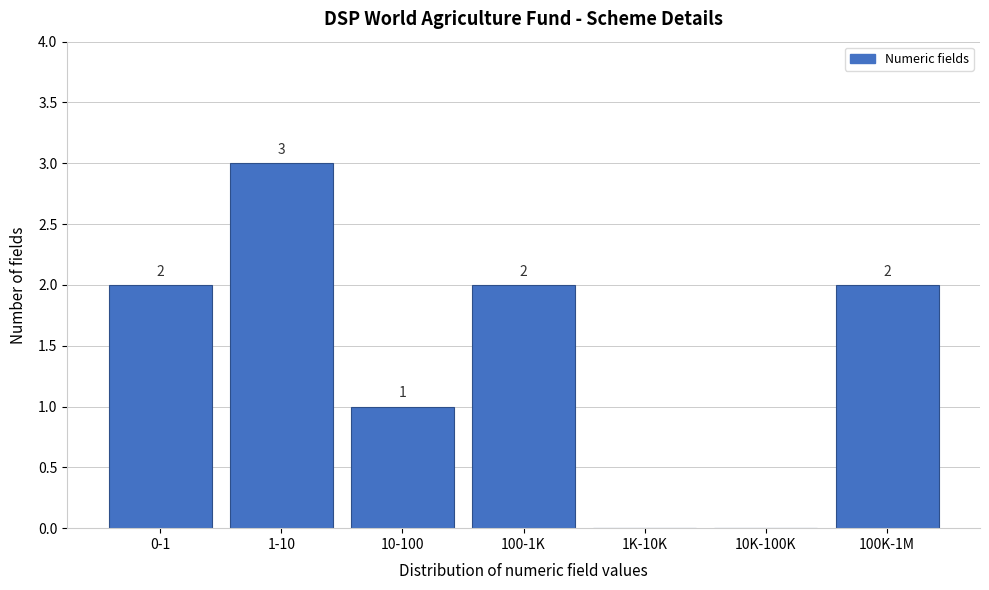

Reading left to right, list all the values displayed in this chart.

0-1=2	1-10=3	10-100=1	100-1K=2	1K-10K=0	10K-100K=0	100K-1M=2